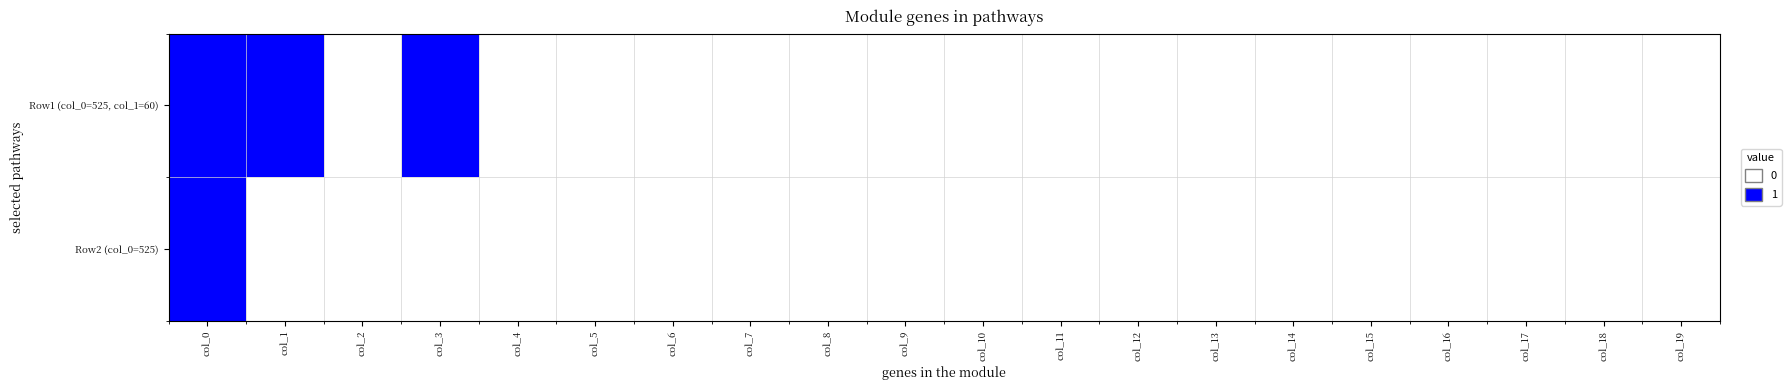

Reading right to left, extract all data points from this chart.

Row1 (col_0=525, col_1=60): col_19=0	col_18=0	col_17=0	col_16=0	col_15=0	col_14=0	col_13=0	col_12=0	col_11=0	col_10=0	col_9=0	col_8=0	col_7=0	col_6=0	col_5=0	col_4=0	col_3=1	col_2=0	col_1=1	col_0=1
Row2 (col_0=525): col_19=0	col_18=0	col_17=0	col_16=0	col_15=0	col_14=0	col_13=0	col_12=0	col_11=0	col_10=0	col_9=0	col_8=0	col_7=0	col_6=0	col_5=0	col_4=0	col_3=0	col_2=0	col_1=0	col_0=1